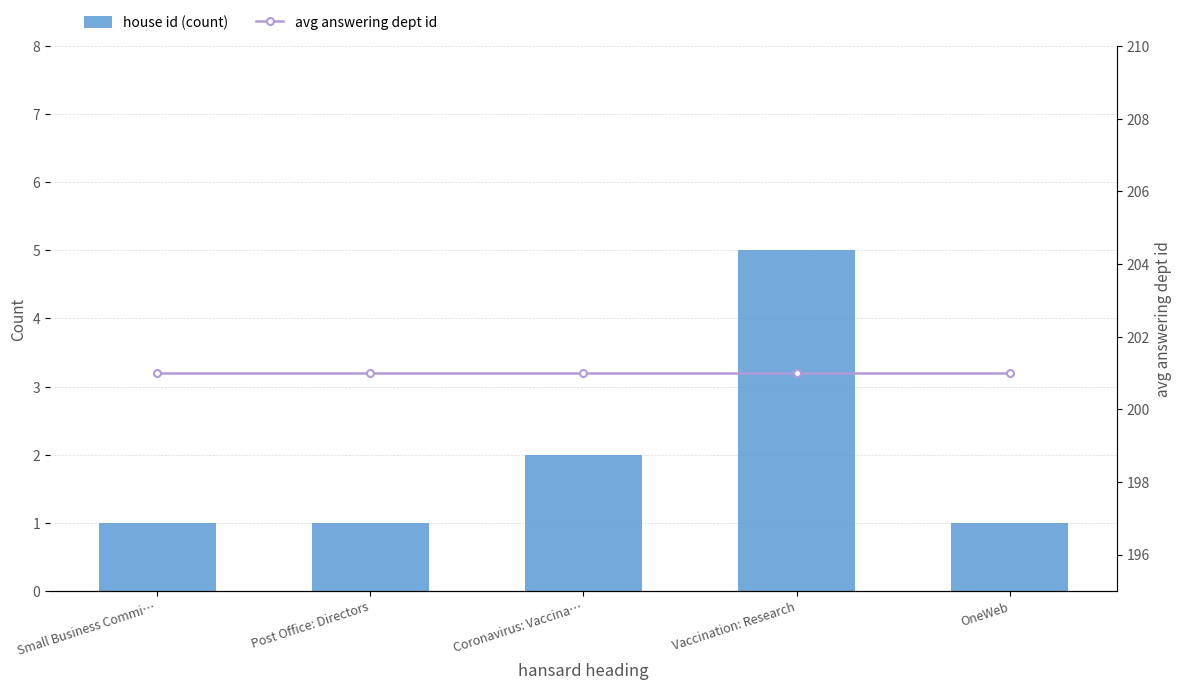

What is the difference between the maximum and minimum values in the house id (count) series?

4